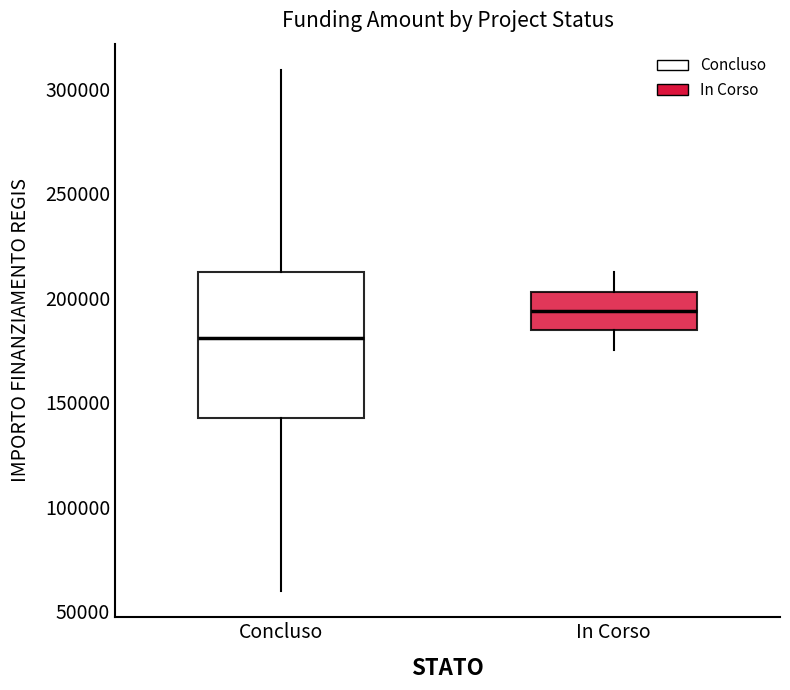

Comparing the boxes themselves (not the whiskers), which one is the tallest?

Concluso